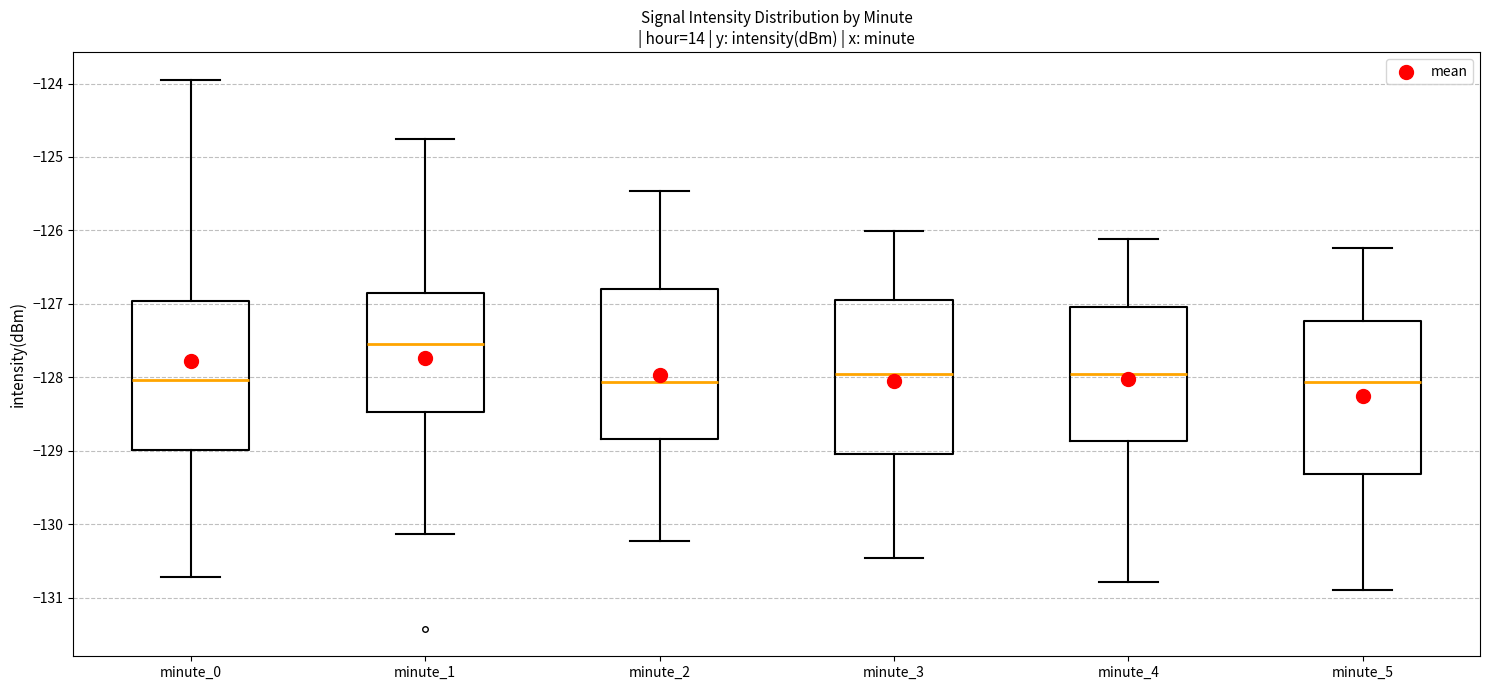

Reading left to right, transcribe this box plot: for each box, give where its median line is, the range the box spans, and where its two whiskers end, as read against the y-axis. The values are not printed on the chart, so give them approximately, as read against the axis.

minute_0: median -128.0, box -129.0 to -127.0, whiskers -130.7 to -123.9
minute_1: median -127.5, box -128.5 to -126.8, whiskers -130.1 to -124.8
minute_2: median -128.1, box -128.8 to -126.8, whiskers -130.2 to -125.5
minute_3: median -128.0, box -129.1 to -126.9, whiskers -130.5 to -126.0
minute_4: median -128.0, box -128.9 to -127.0, whiskers -130.8 to -126.1
minute_5: median -128.1, box -129.3 to -127.2, whiskers -130.9 to -126.2